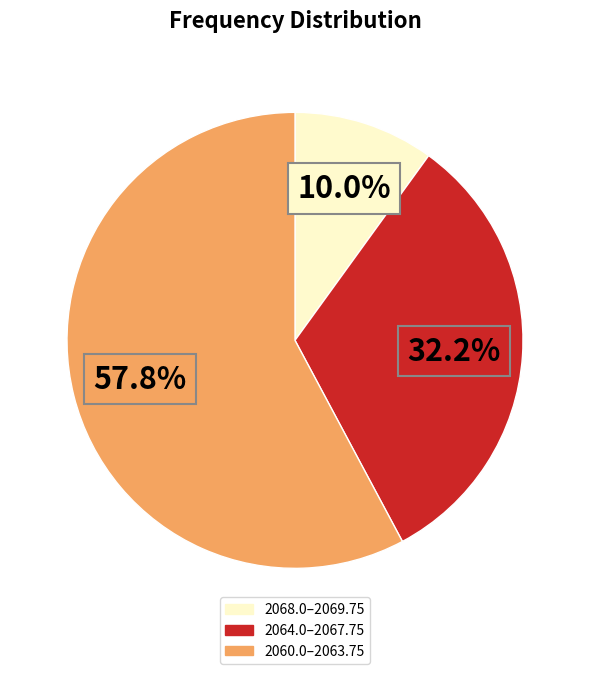

Does any single category account for the majority?

Yes